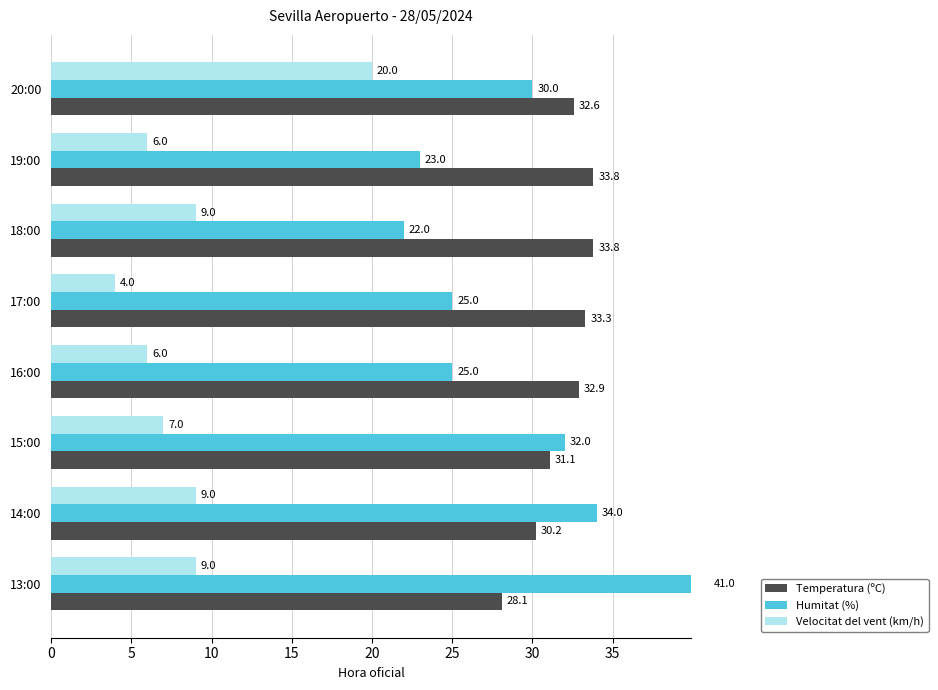

List the series in order of their peak value, highest first.

Humitat (%), Temperatura (ºC), Velocitat del vent (km/h)